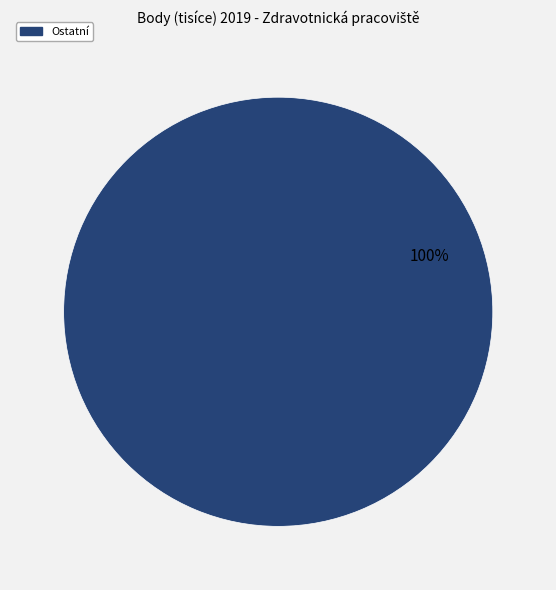

Rank the categories by value from highest to lowest.

Ostatní